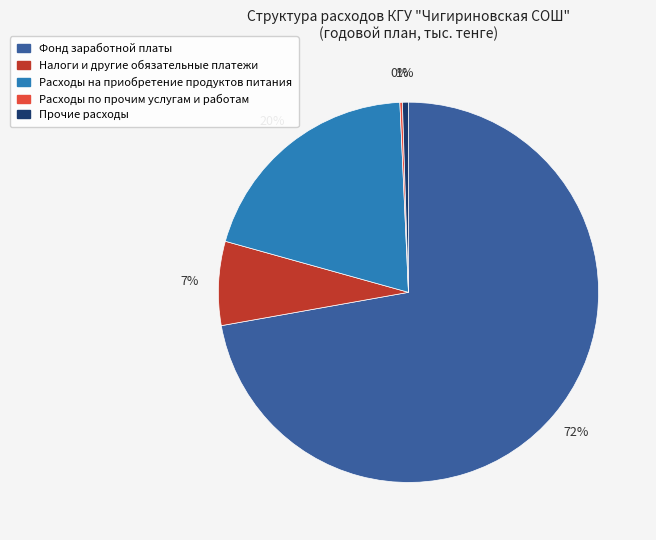

The Налоги и другие обязательные платежи slice represents 7% of the pie. True or false?

True